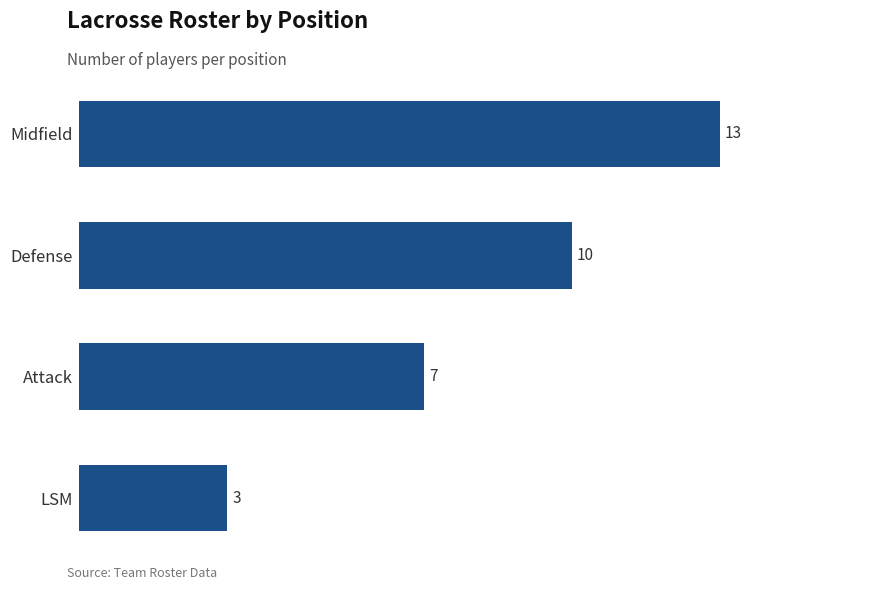

Rank the categories by value from lowest to highest.

LSM, Attack, Defense, Midfield